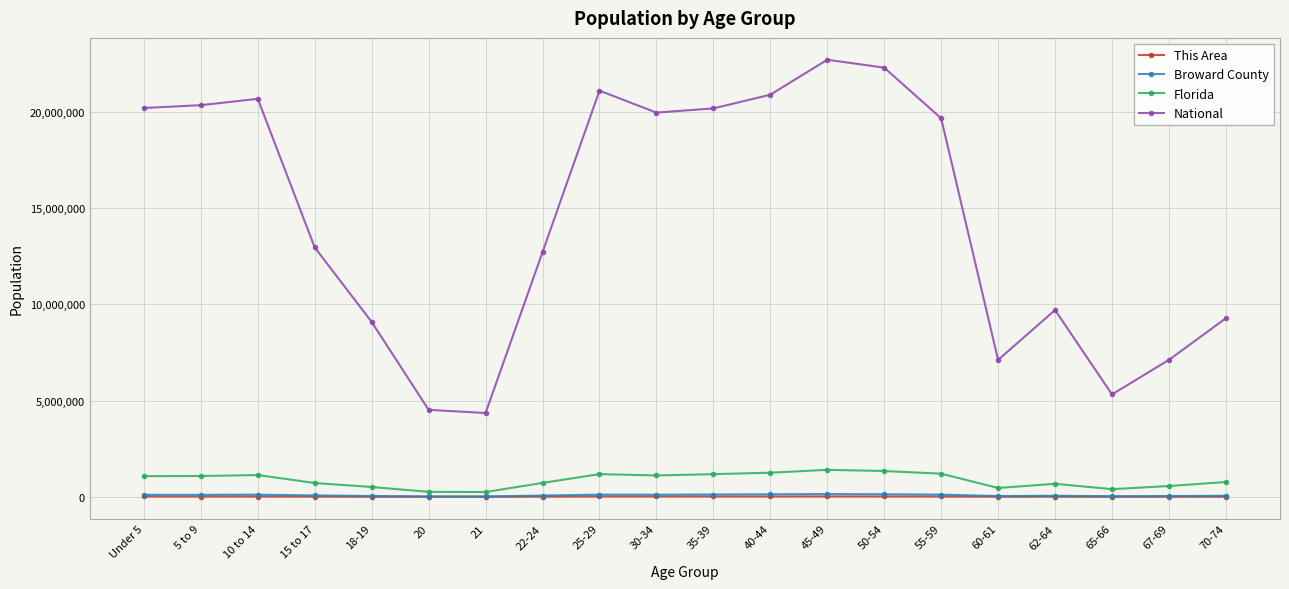

How many distinct data groups are displayed?

4